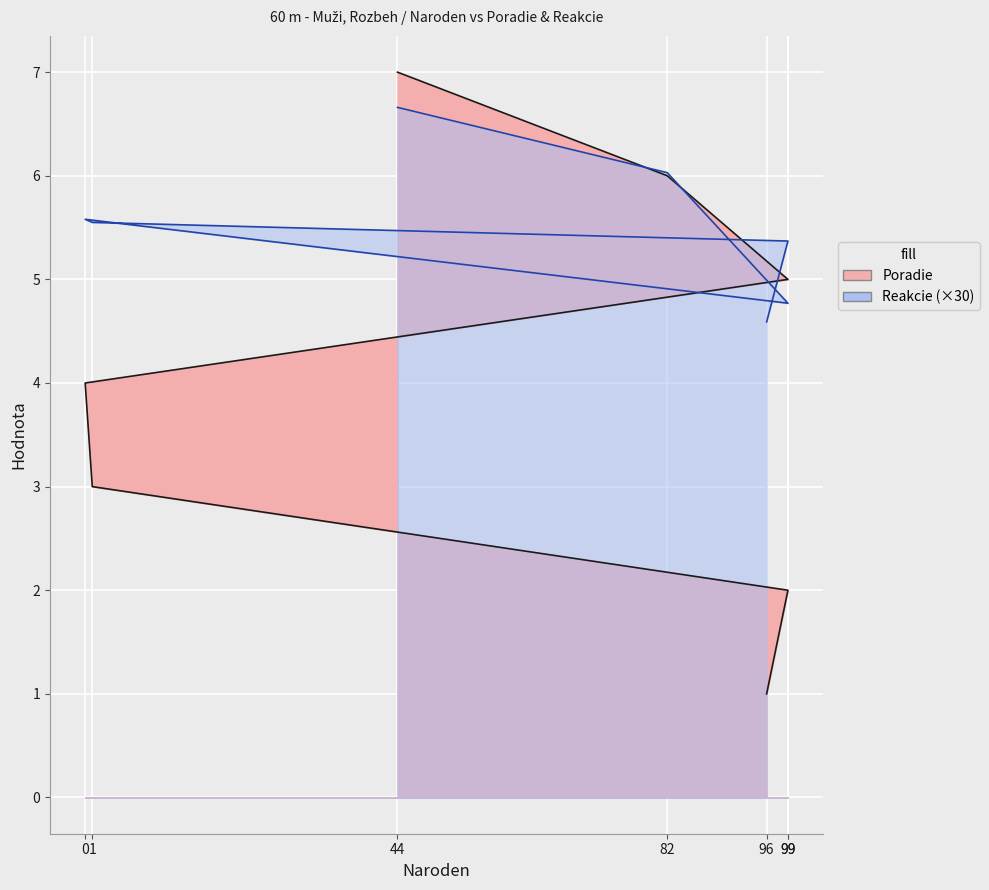

List the labels in order of Poradie value, smallest first.

96, 99, 1, 0, 99, 82, 44